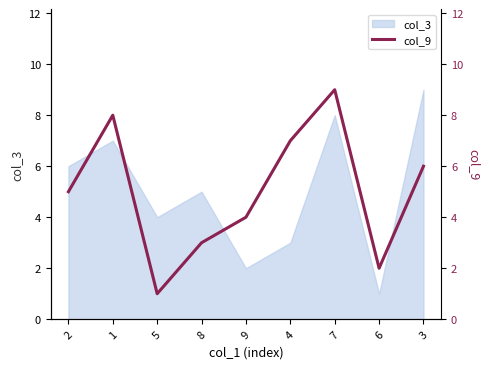

What position from the left is 4?

6